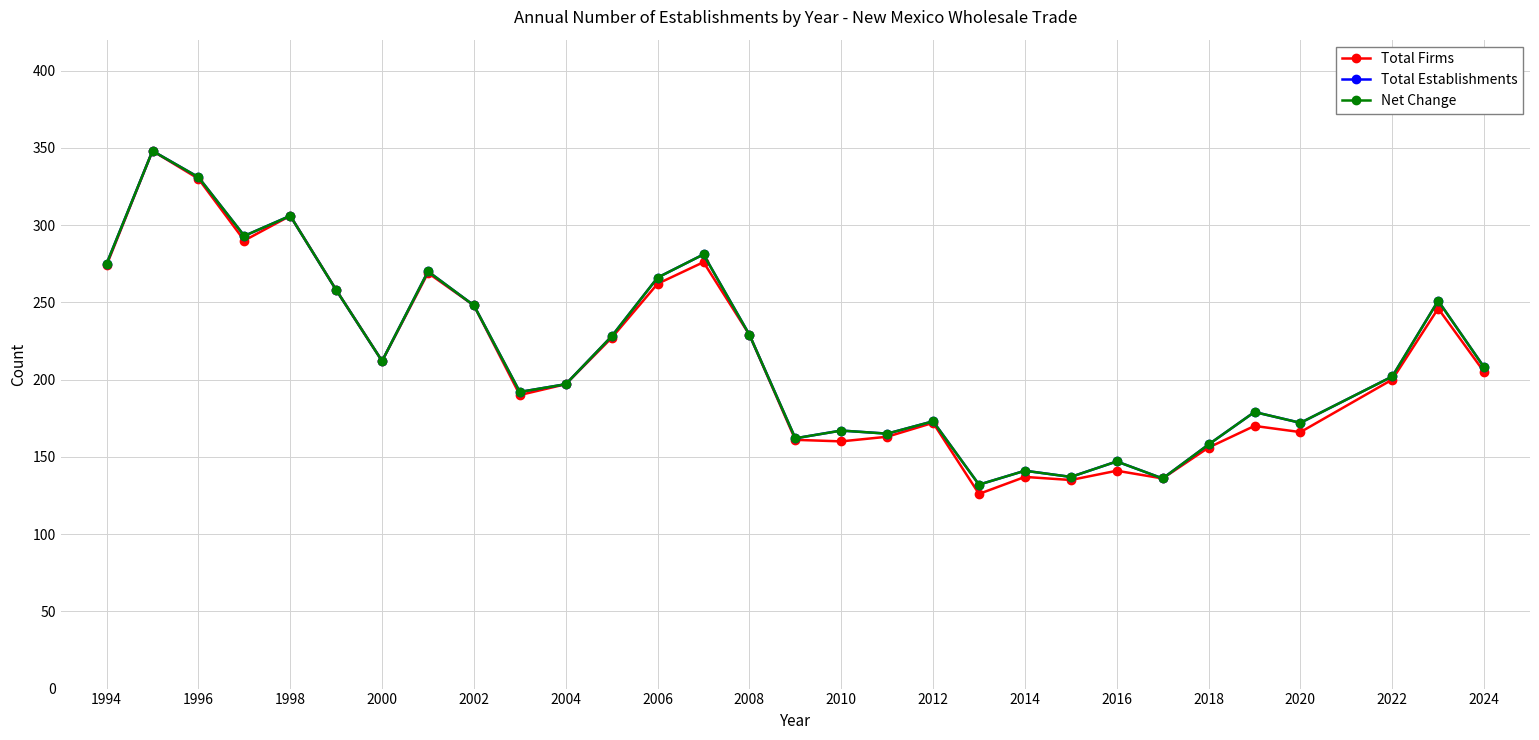

Does the chart have visible grid lines?

Yes